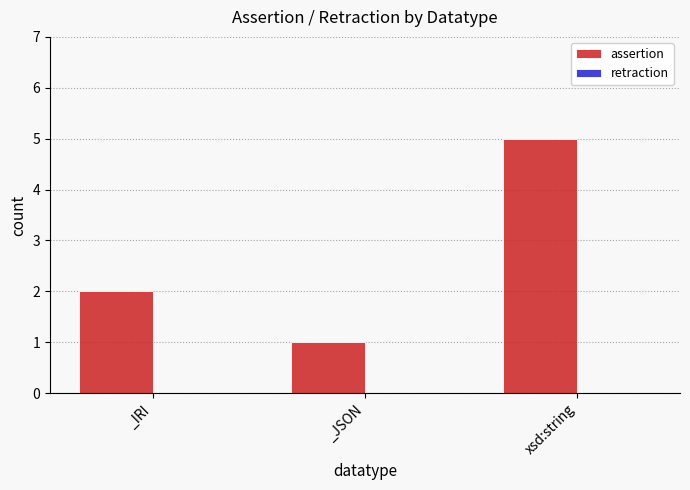

How many distinct data groups are displayed?

1